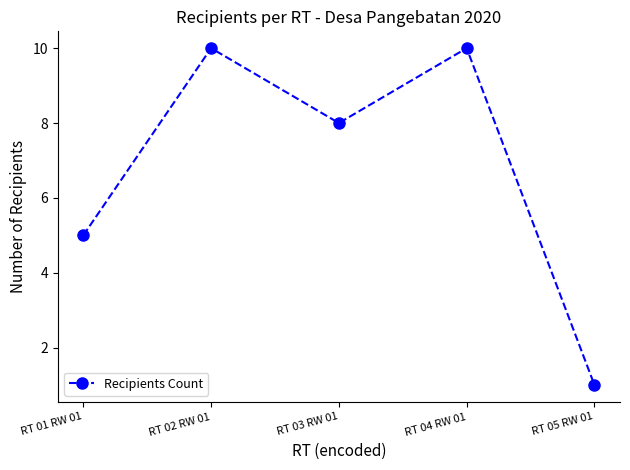

At which category does the chart reach its minimum across all series?

RT 05 RW 01